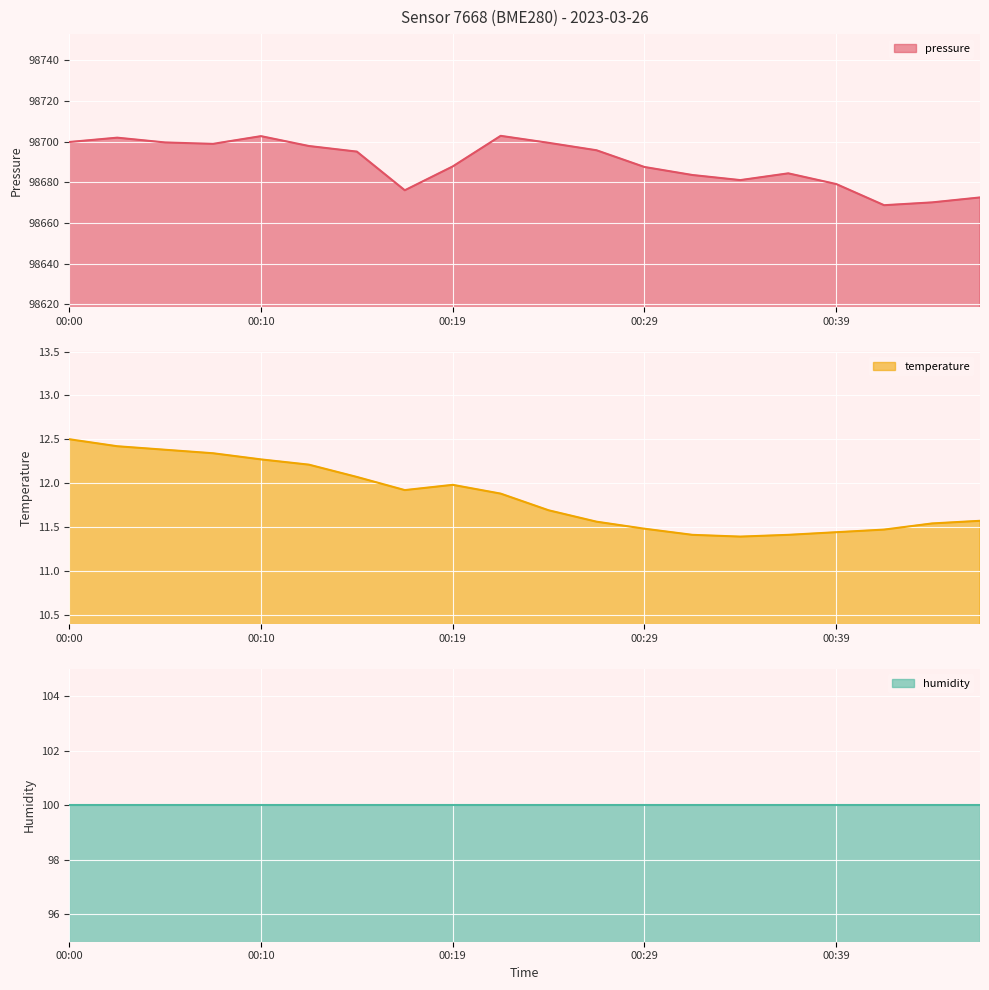

The value of pressure at 00:29 is 142274.9. True or false?

False